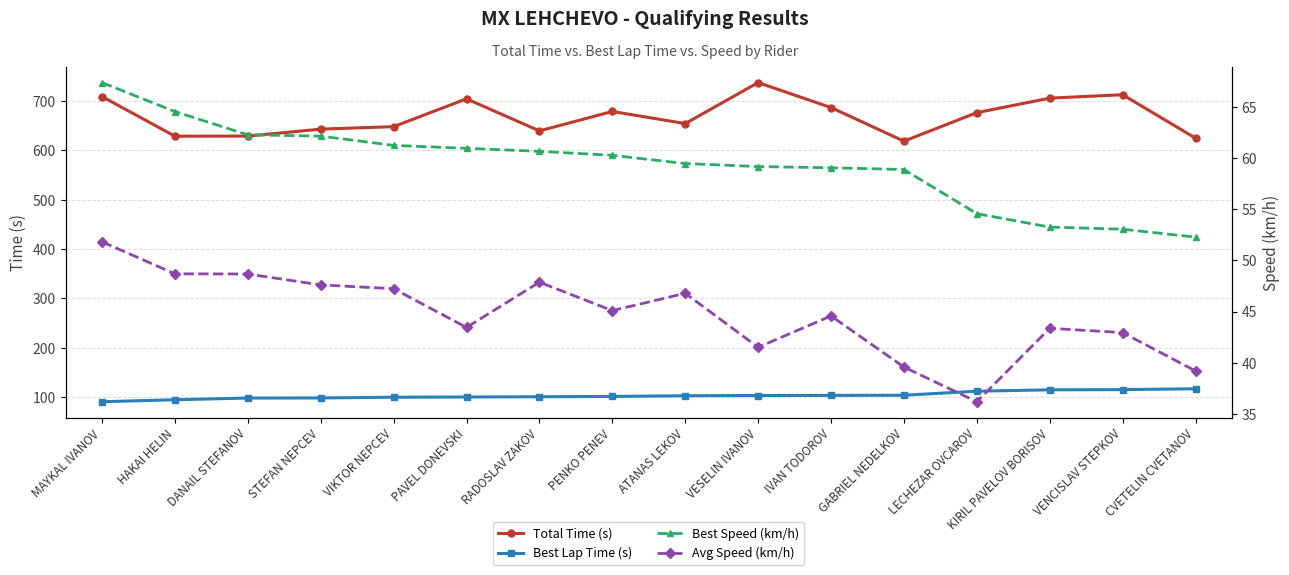

Is it true that Total Time (s) equals 639.2 at RADOSLAV ZAKOV?

True